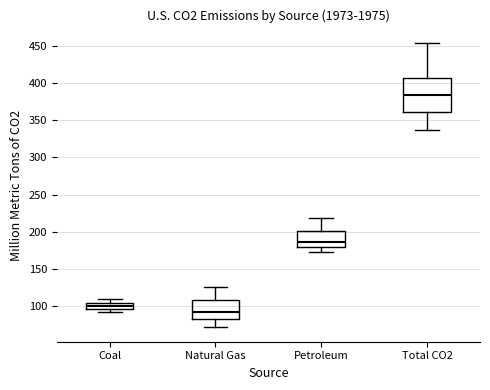

Which box's median line is the highest?

Total CO2